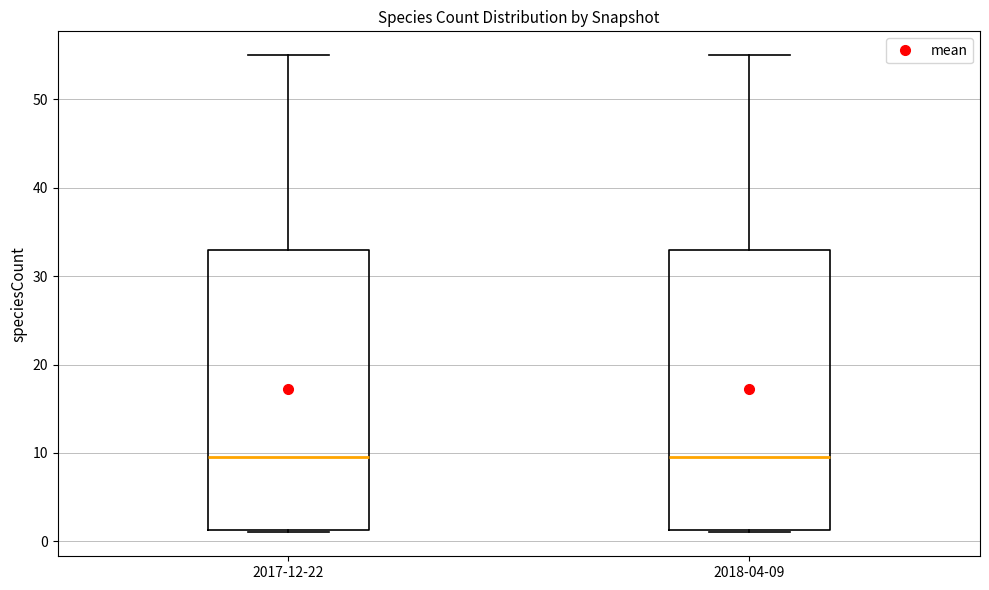

Reading left to right, read every box against the y-axis: the position of its median line, the range the box covers, and the ends of its whiskers. The values are not printed on the chart, so give them approximately, as read against the axis.

2017-12-22: median 10, box 1 to 33, whiskers 1 to 55
2018-04-09: median 10, box 1 to 33, whiskers 1 to 55